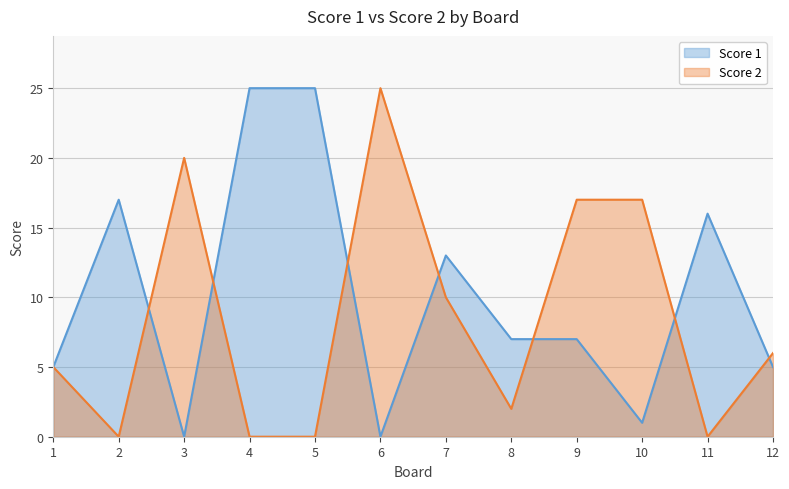

What is the average value of the Score 2 series?

8